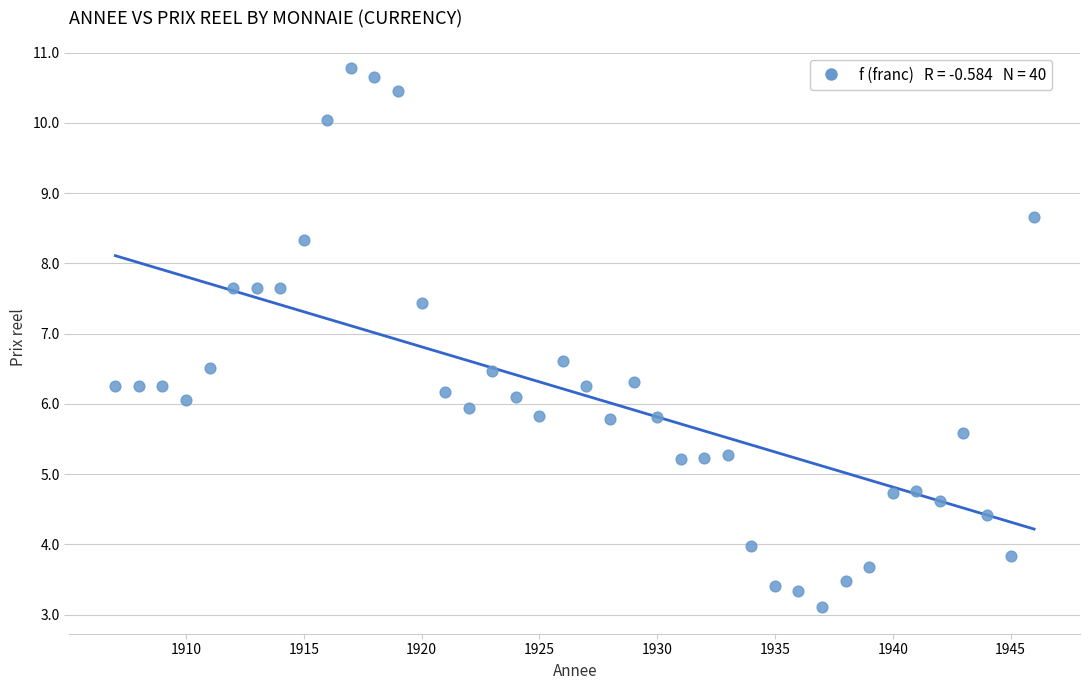

What is the range of Y values (max minus min)?

7.7